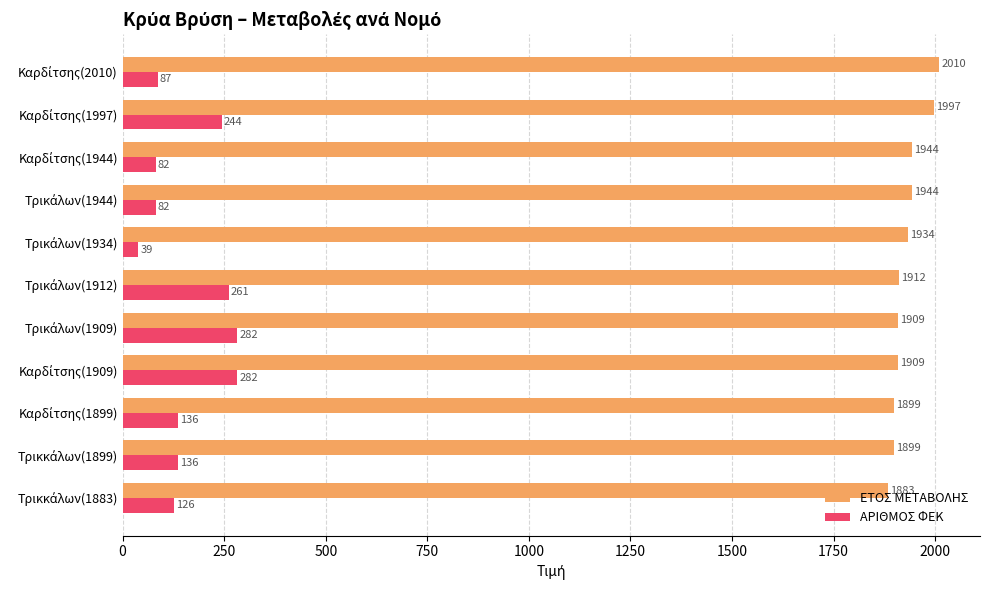

List the series in order of their overall mean, lowest first.

ΑΡΙΘΜΟΣ ΦΕΚ, ΕΤΟΣ ΜΕΤΑΒΟΛΗΣ